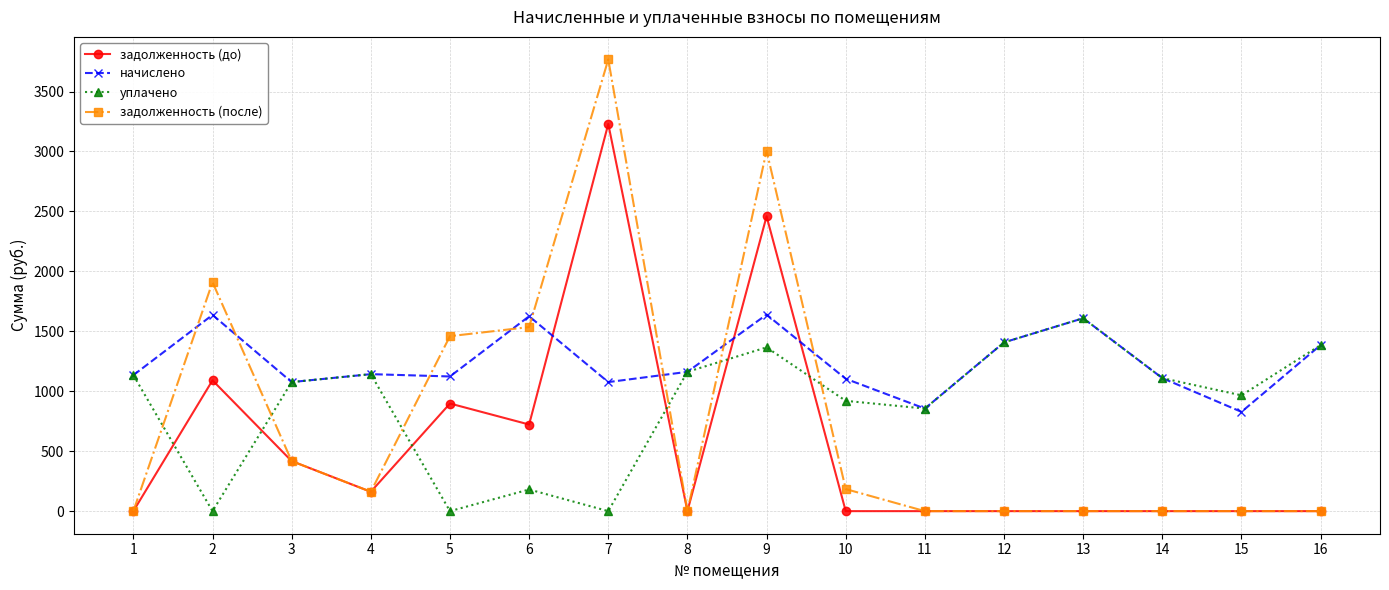

Rank the series at 9 from lowest to highest value.

уплачено, начислено, задолженность (до), задолженность (после)